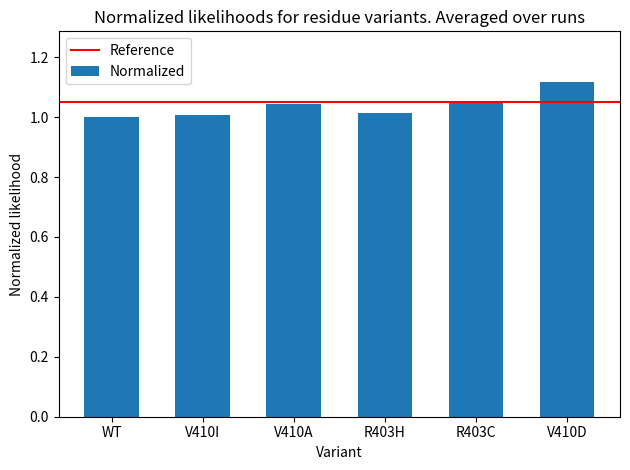

Which has a higher value, V410D or WT?

V410D